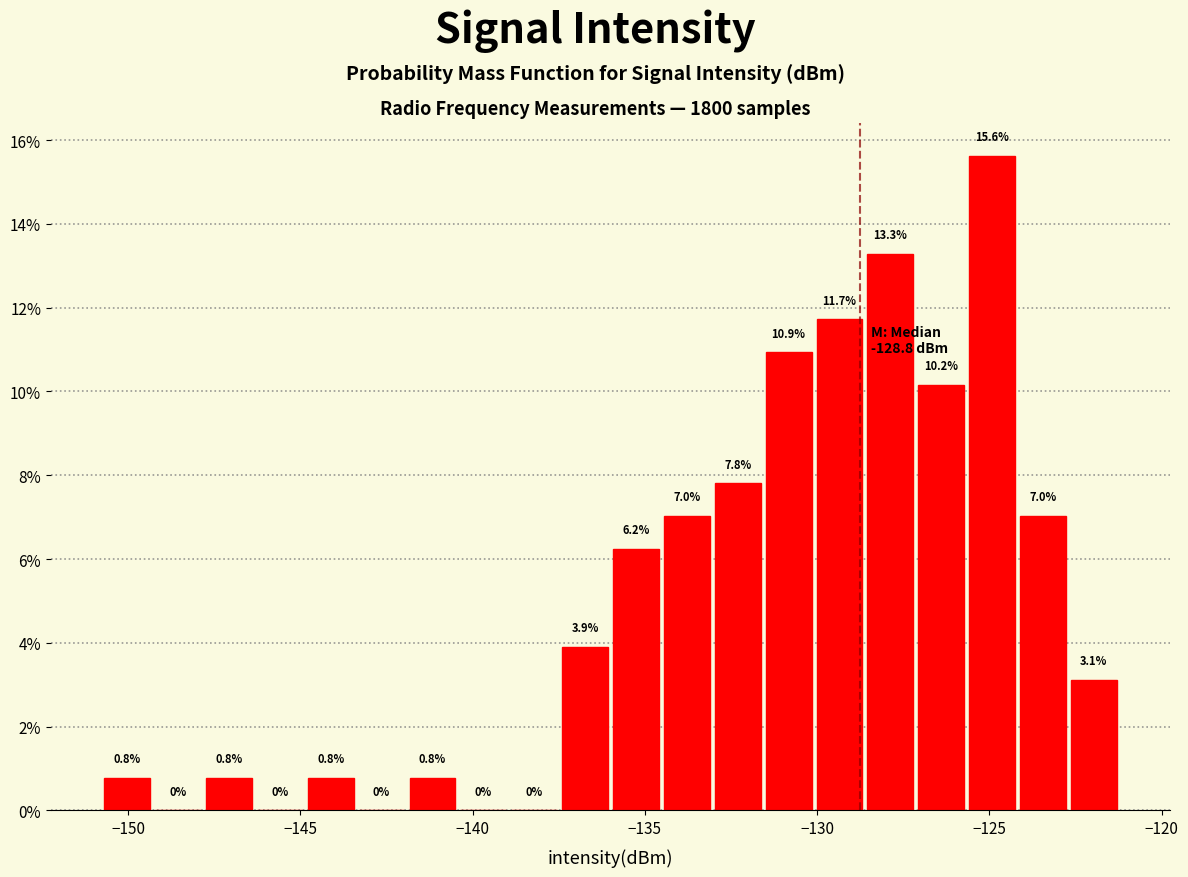

Around what value on the x-axis is the tallest bar? Give the approximate position of its centre, as read against the axis.

-125.0